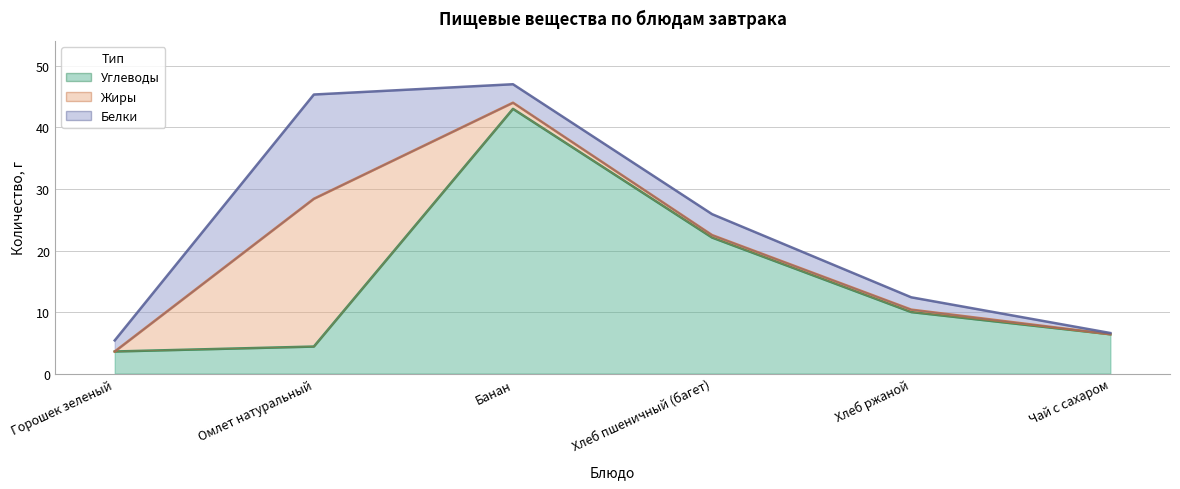

True or false: Белки and Углеводы cross at least once.

True